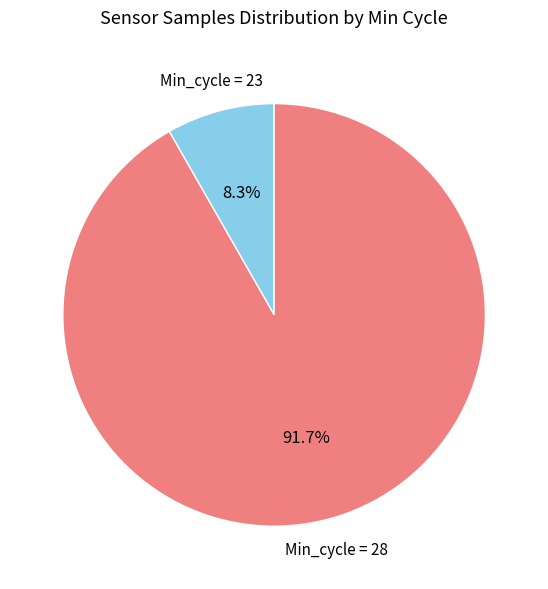

Which slice is the largest?

Min_cycle = 28